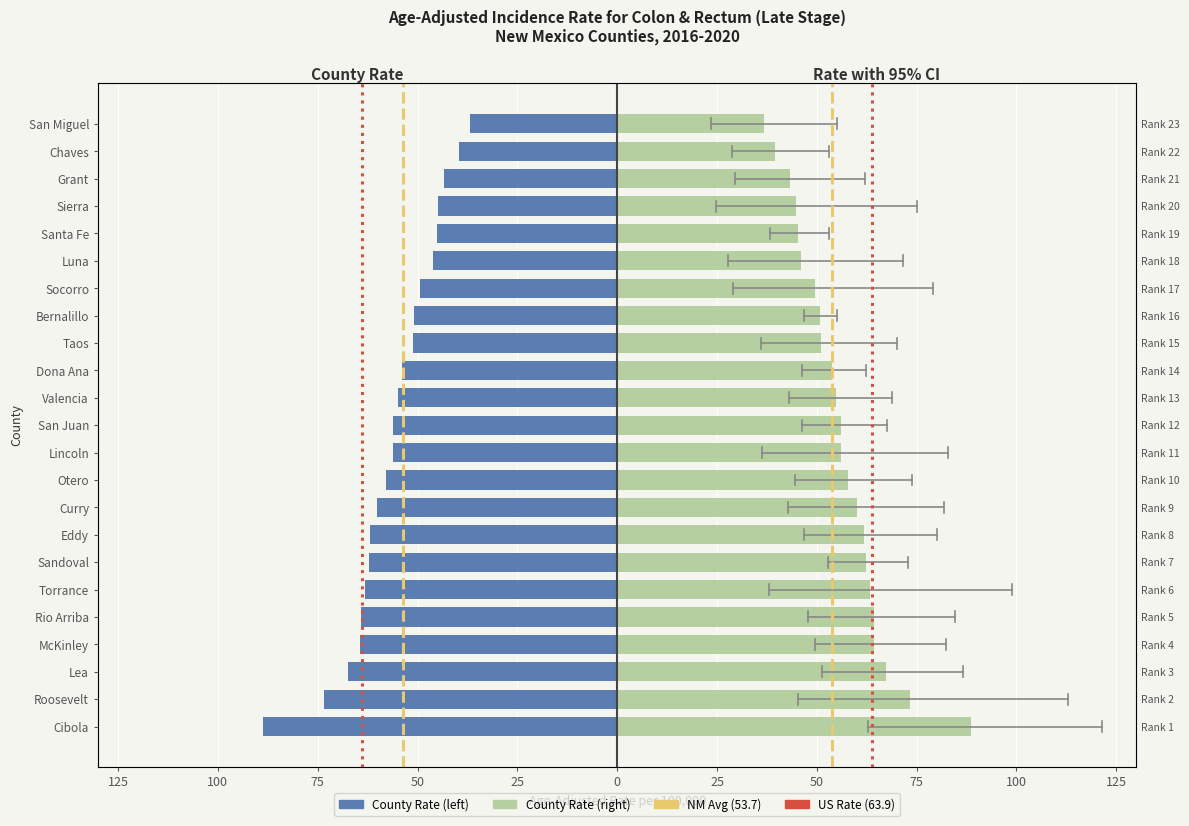

List the labels in order of value, largest first.

San Miguel, Chaves, Grant, Sierra, Santa Fe, Luna, Socorro, Bernalillo, Taos, Dona Ana, Valencia, Lincoln, San Juan, Otero, Curry, Eddy, Sandoval, Torrance, Rio Arriba, McKinley, Lea, Roosevelt, Cibola